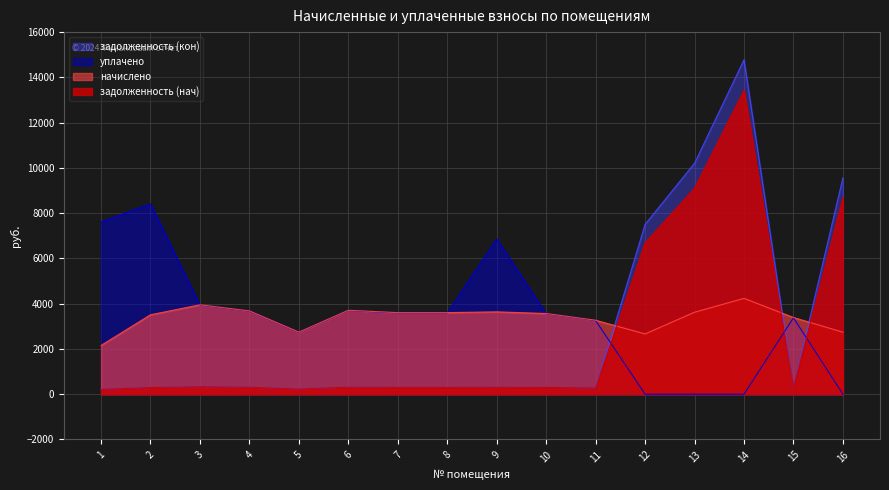

What is the total value across all series at 9?

11105.5